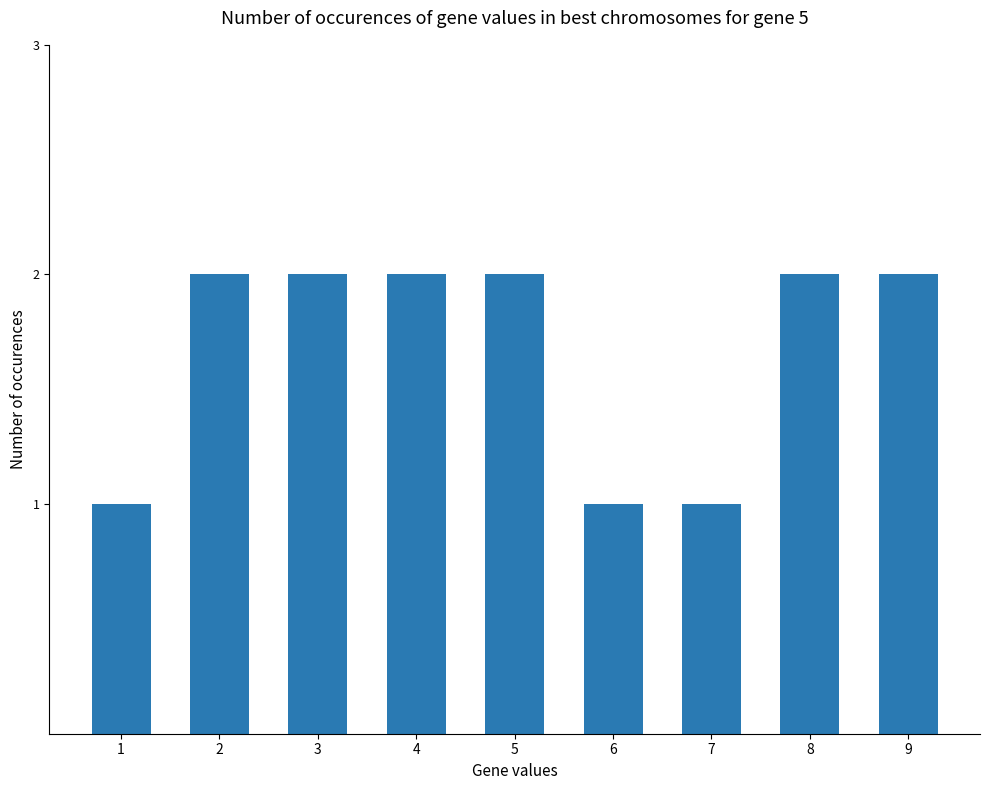

What is the change in value from 7 to 8?

+1